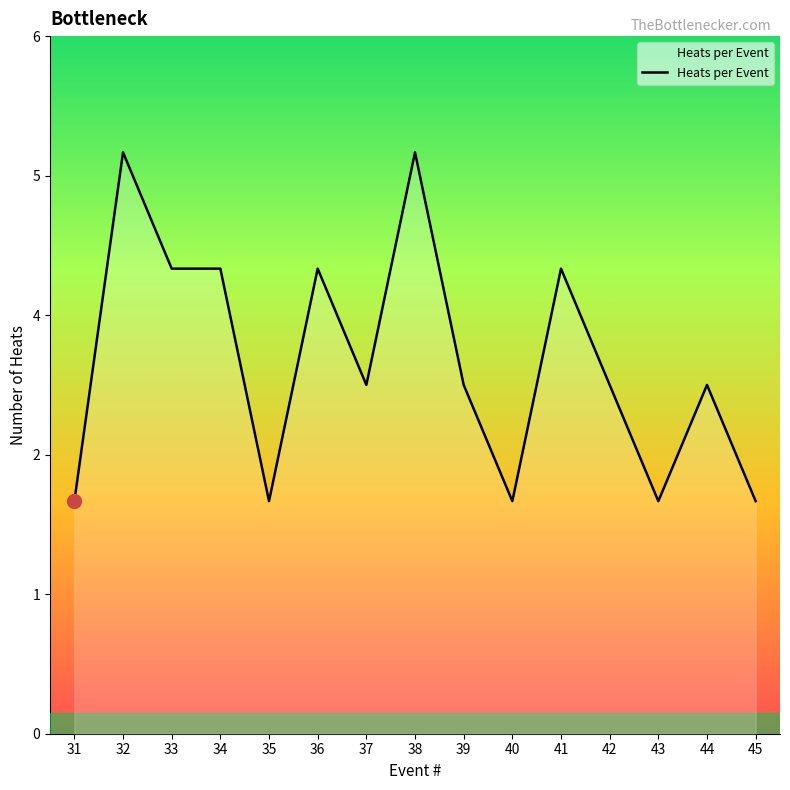

List the labels in order of value, smallest first.

31, 35, 40, 43, 45, 37, 39, 42, 44, 33, 34, 36, 41, 32, 38